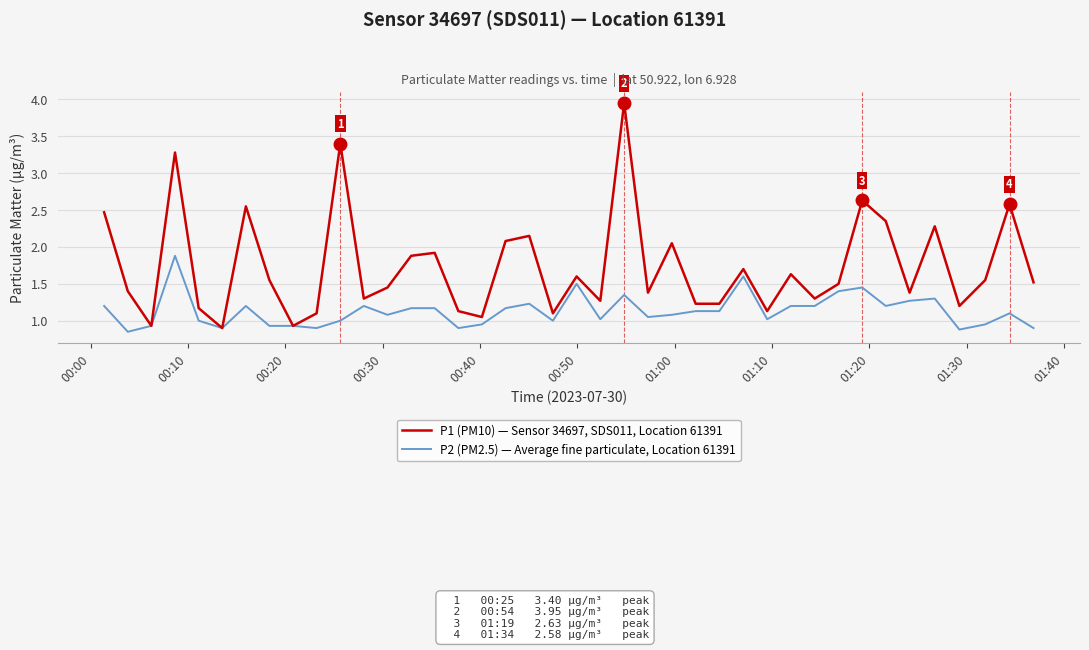

Which series has the largest total across all categories?

P1 (PM10) — Sensor 34697, SDS011, Location 61391